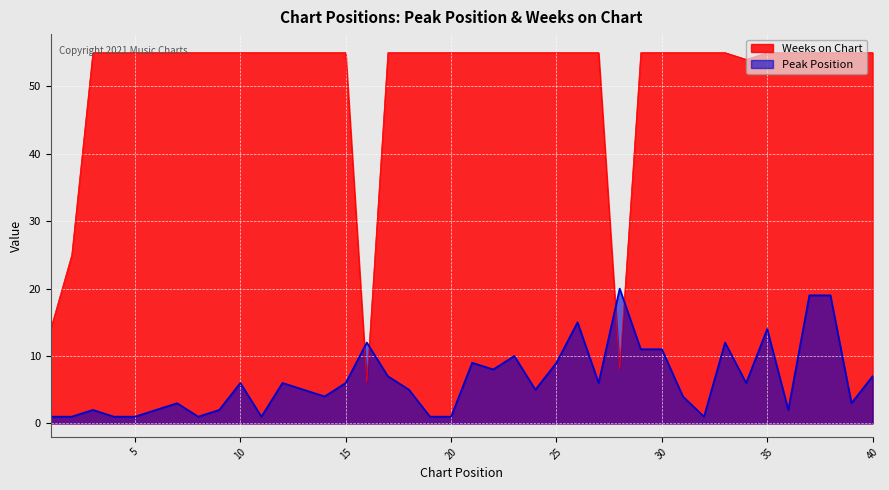

Reading left to right, what are all the values shown in this chart?

Peak Position: 1	1	2	1	1	2	3	1	2	6	1	6	5	4	6	12	7	5	1	1	9	8	10	5	9	15	6	20	11	11	4	1	12	6	14	2	19	19	3	7
Weeks on Chart: 14	25	55	55	55	55	55	55	55	55	55	55	55	55	55	6	55	55	55	55	55	55	55	55	55	55	55	8	55	55	55	55	55	54	55	55	55	55	55	55